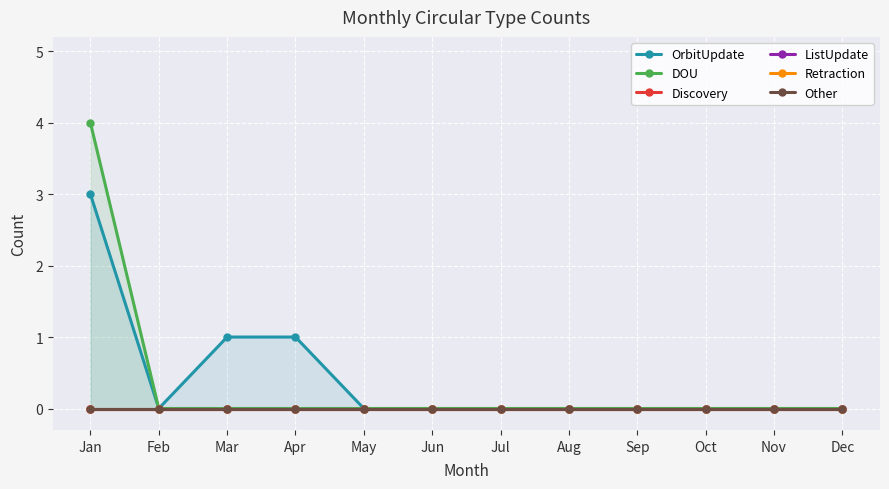

Reading left to right, list all the values displayed in this chart.

OrbitUpdate: 3	0	1	1	0	0	0	0	0	0	0	0
DOU: 4	0	0	0	0	0	0	0	0	0	0	0
Discovery: 0	0	0	0	0	0	0	0	0	0	0	0
ListUpdate: 0	0	0	0	0	0	0	0	0	0	0	0
Retraction: 0	0	0	0	0	0	0	0	0	0	0	0
Other: 0	0	0	0	0	0	0	0	0	0	0	0